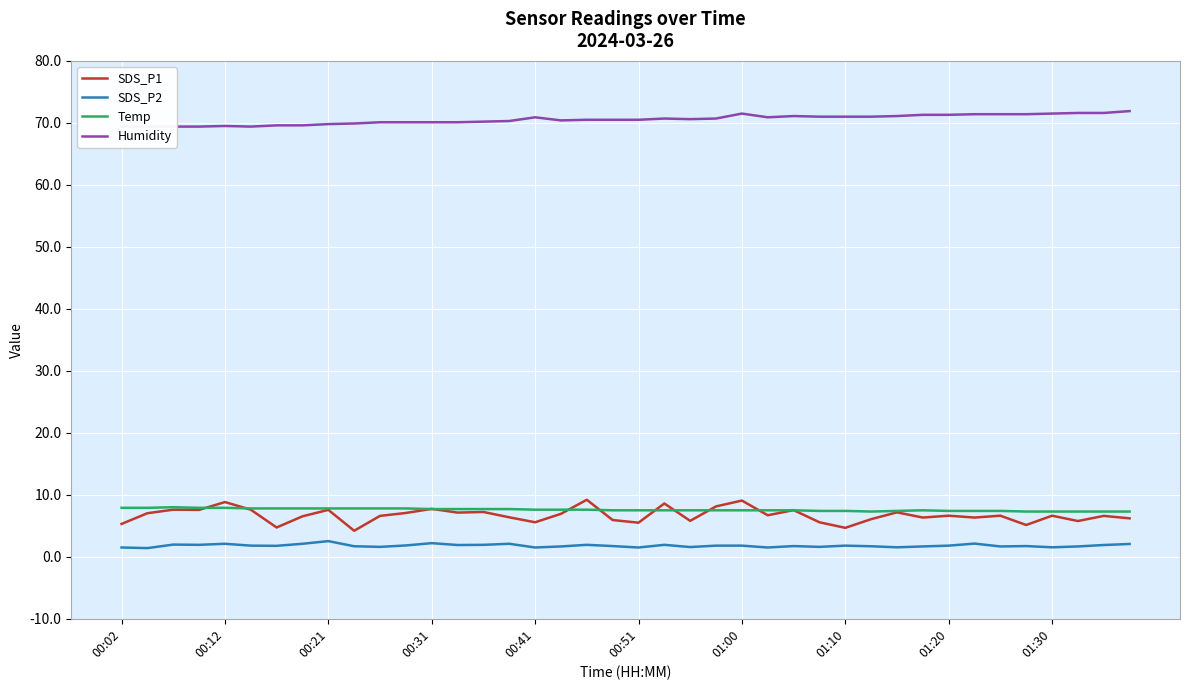

What is the highest value of the SDS_P1 series?

9.2